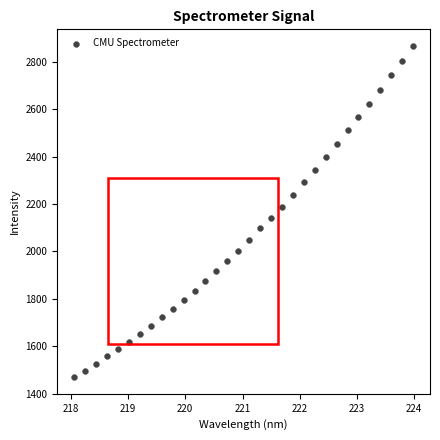

What is the range of Y values (max minus min)?

1398.5